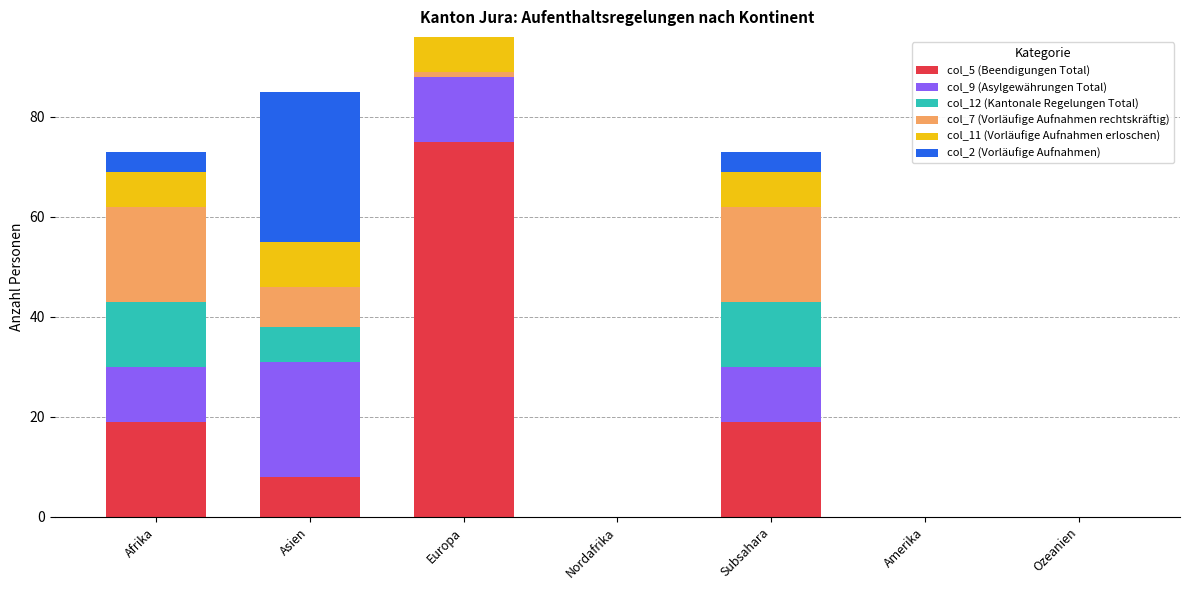

What is the total value across all series at Subsahara?

73